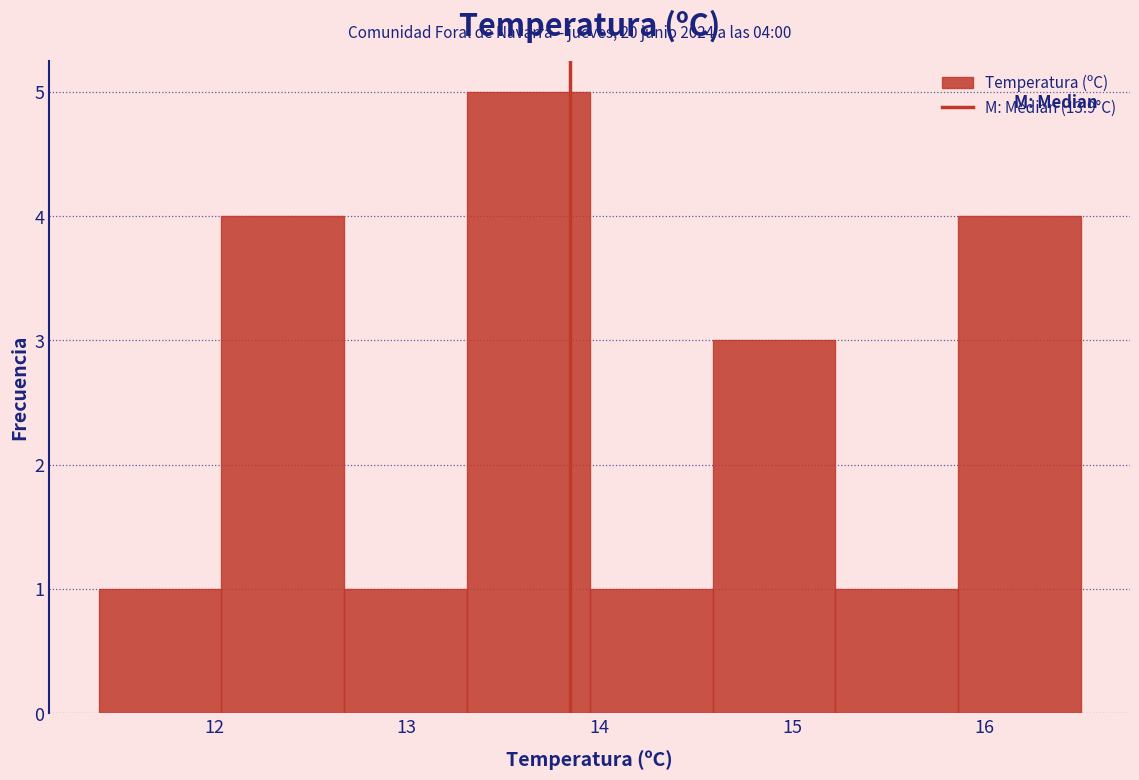

Which range on the x-axis has the tallest bar?

13.3 to 14.0